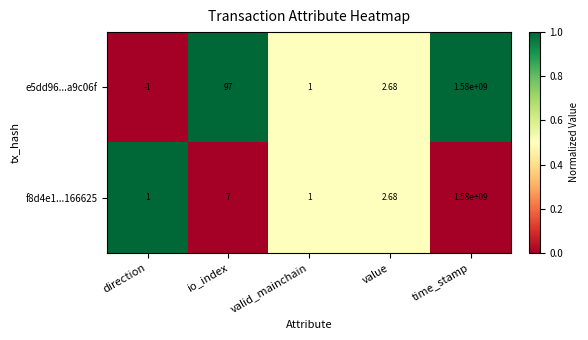

How many values in the e5dd96...a9c06f series exceed 2?

3